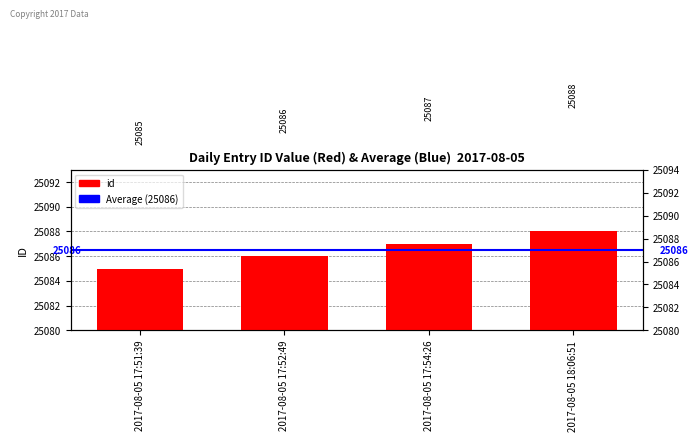

Count the number of values greater than 25087.

1